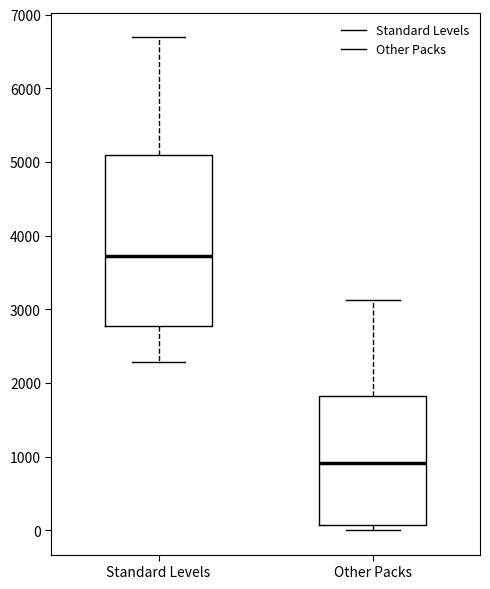

Which box's median line is the highest?

Standard Levels